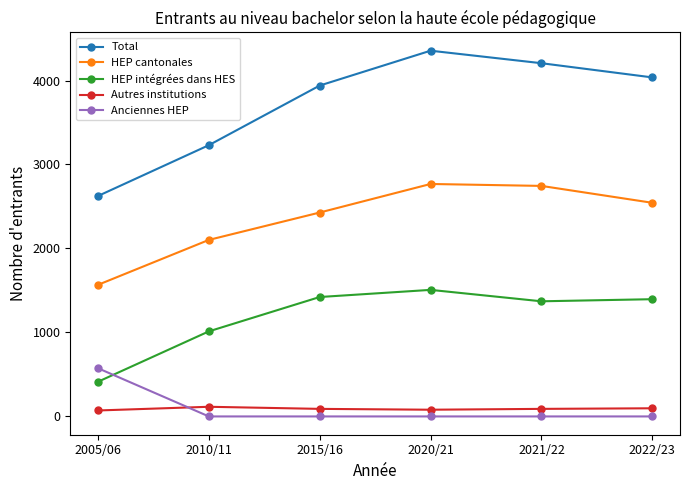

Which series has the widest spread of values?

Total